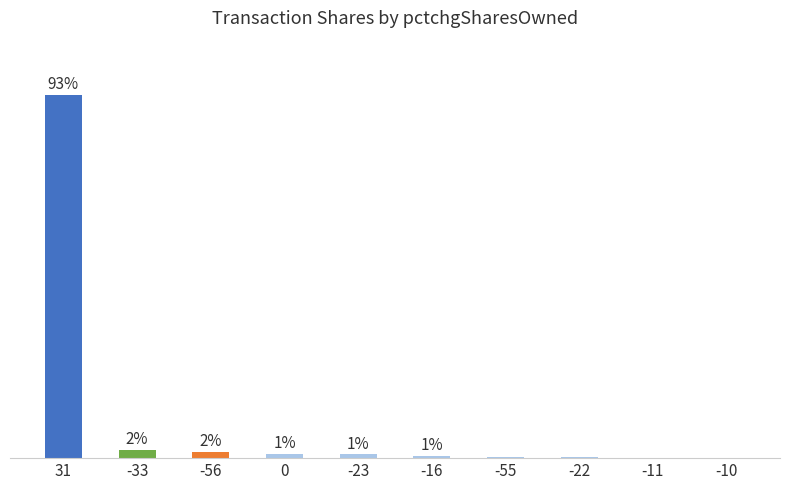

What is the change in value from 31 to -23?

-220982